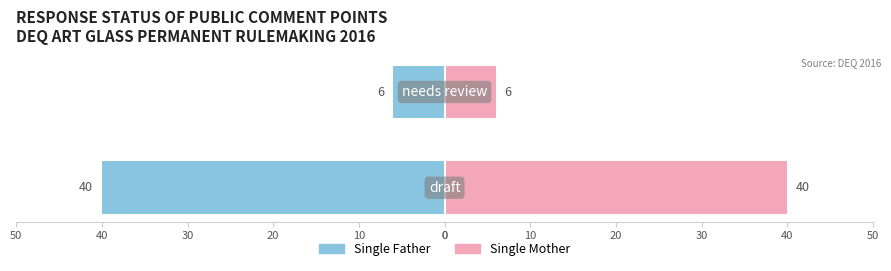

What is the minimum value for Single Mother?

6